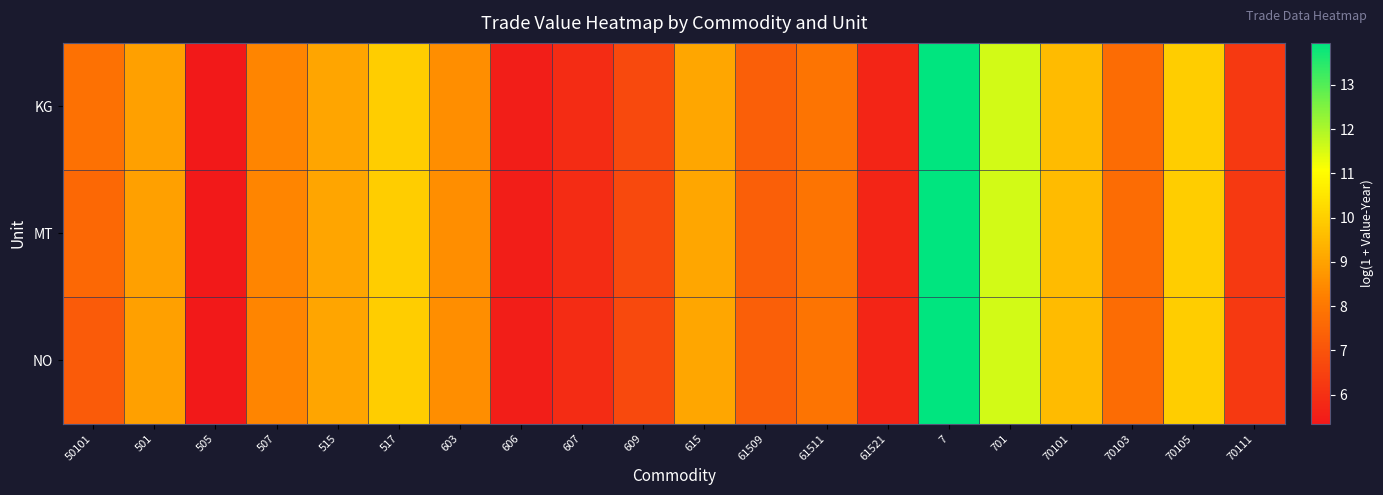

At how many categories does at least one series exceed 8?

10